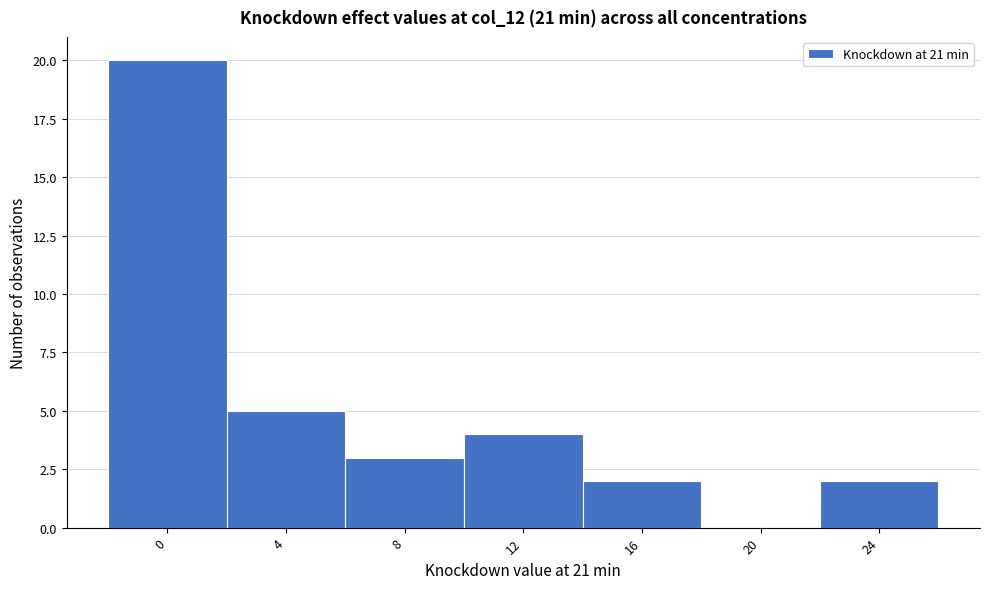

Reading left to right, what are all the values shown in this chart?

0=20	4=5	8=3	12=4	16=2	20=0	24=2